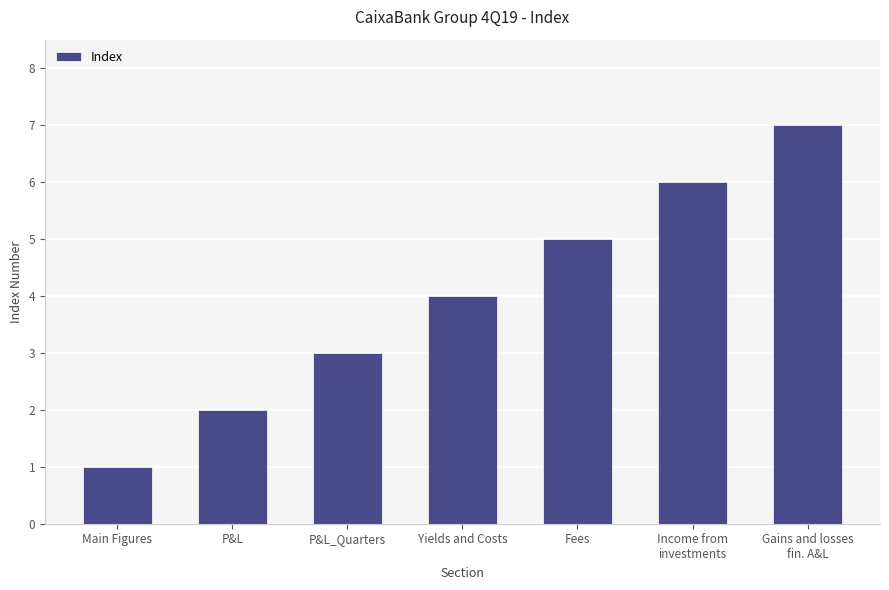

Reading right to left, transcribe all the data shown in this chart.

7	6	5	4	3	2	1